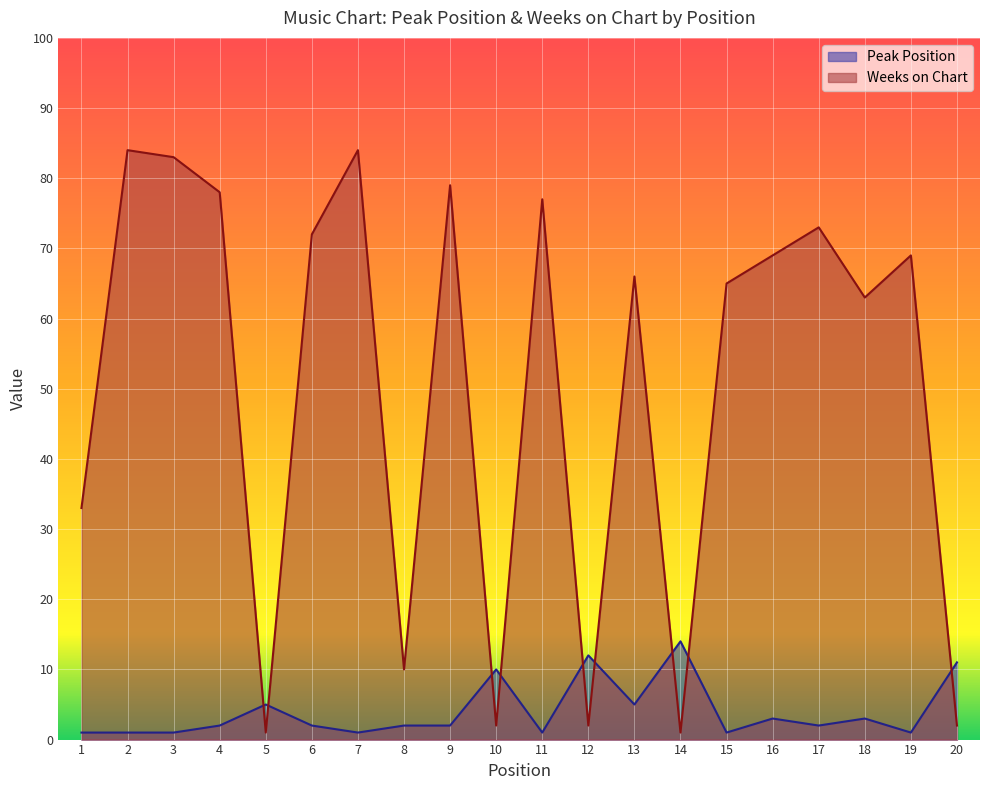

How many series are shown in this chart?

2